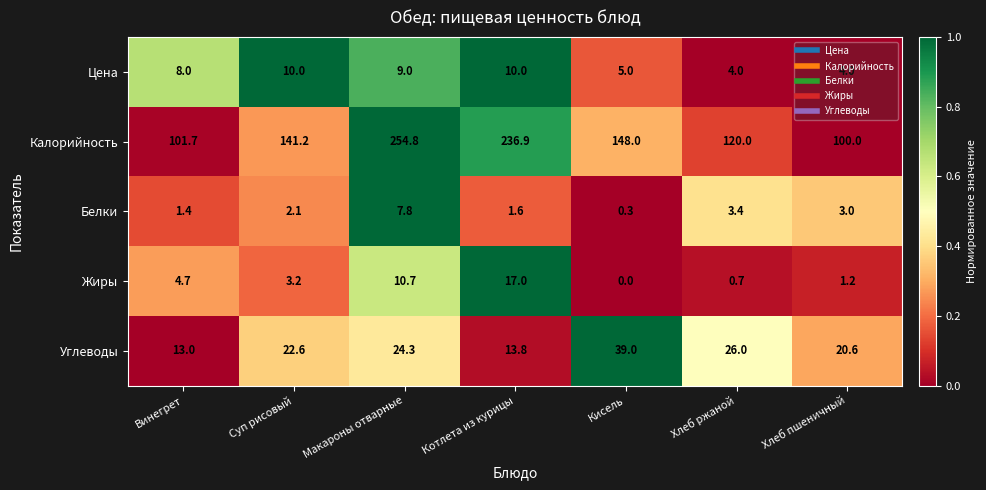

How many categories are shown in the chart?

7